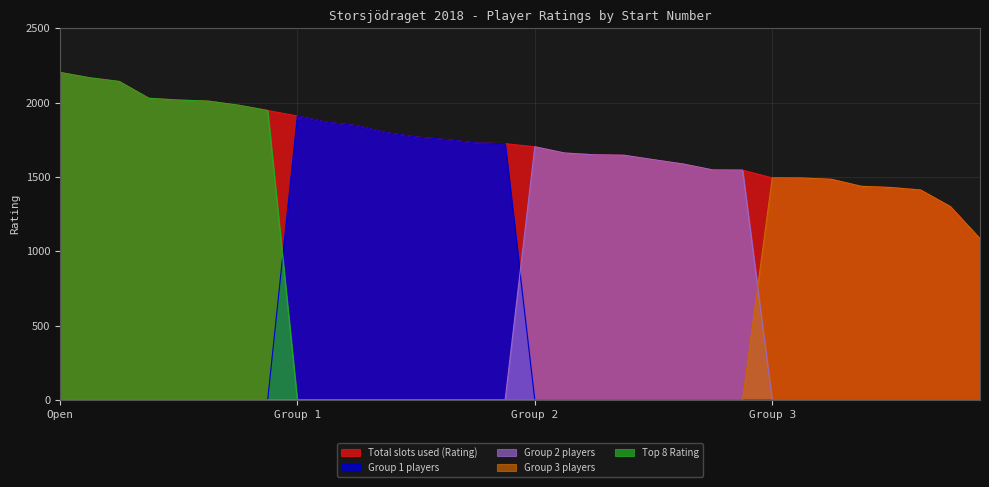

Reading left to right, extract all data points from this chart.

Total slots used (Rating): 2203	2167	2142	2029	2017	2010	1983	1947	1910	1868	1845	1798	1769	1752	1729	1724	1703	1661	1649	1646	1616	1587	1547	1546	1494	1493	1484	1437	1429	1412	1301	1085
Group 1 players: 0	0	0	0	0	0	0	0	1910	1868	1845	1798	1769	1752	1729	1724	0	0	0	0	0	0	0	0	0	0	0	0	0	0	0	0
Group 2 players: 0	0	0	0	0	0	0	0	0	0	0	0	0	0	0	0	1703	1661	1649	1646	1616	1587	1547	1546	0	0	0	0	0	0	0	0
Group 3 players: 0	0	0	0	0	0	0	0	0	0	0	0	0	0	0	0	0	0	0	0	0	0	0	0	1494	1493	1484	1437	1429	1412	1301	1085
Top 8 Rating: 2203	2167	2142	2029	2017	2010	1983	1947	0	0	0	0	0	0	0	0	0	0	0	0	0	0	0	0	0	0	0	0	0	0	0	0